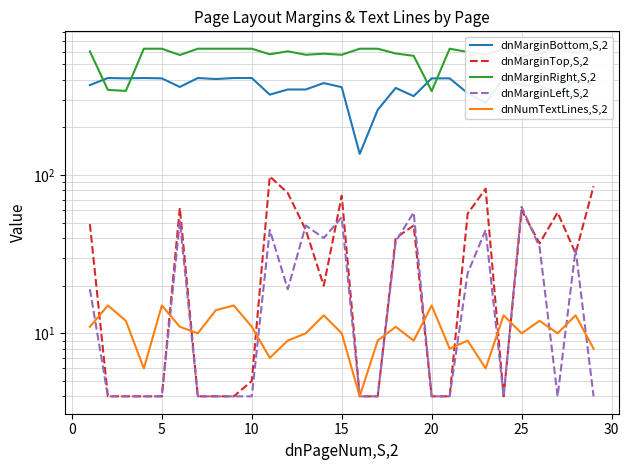

Reading left to right, transcribe all the data shown in this chart.

dnMarginBottom,S,2: 370	410	408	410	408	360	410	404	410	410	322	347	347	381	359	136	258	355	315	408	408	329	286	409	369	363	334	391	372
dnMarginTop,S,2: 49	4	4	4	4	62	4	4	4	5	98	77	45	20	74	4	4	40	48	4	4	57	82	4	60	37	58	32	85
dnMarginRight,S,2: 604	345	340	628	628	573	628	628	628	628	579	605	575	584	575	628	628	586	566	339	628	599	578	628	561	589	628	594	628
dnMarginLeft,S,2: 19	4	4	4	4	51	4	4	4	4	45	19	48	40	54	4	4	38	58	4	4	24	45	4	63	35	4	34	4
dnNumTextLines,S,2: 11	15	12	6	15	11	10	14	15	11	7	9	10	13	10	4	9	11	9	15	8	9	6	13	10	12	10	13	8